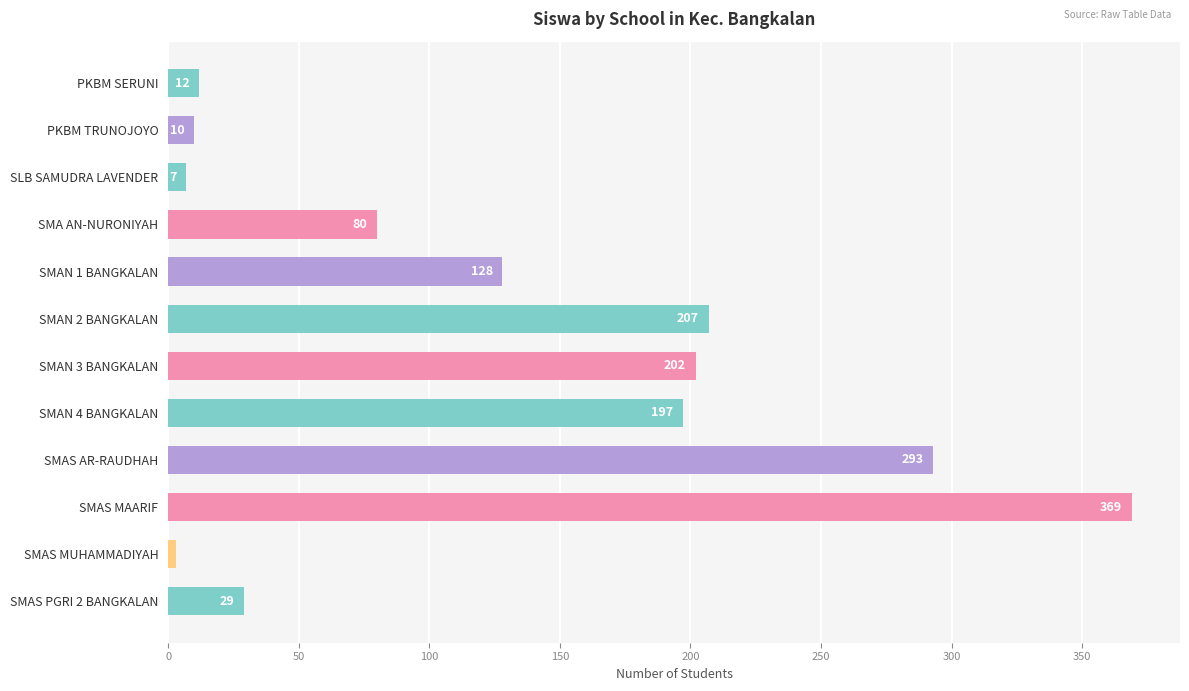

At which category does the chart reach its minimum across all series?

SMAS MUHAMMADIYAH